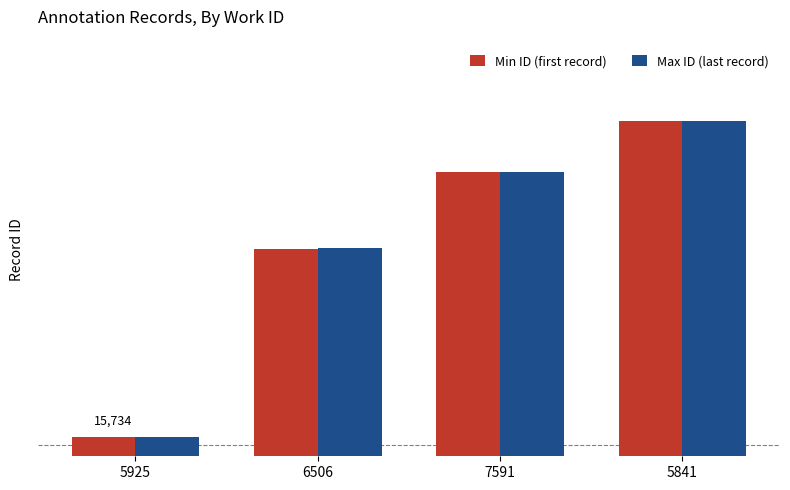

At which category is the sum across all series the highest?

5841